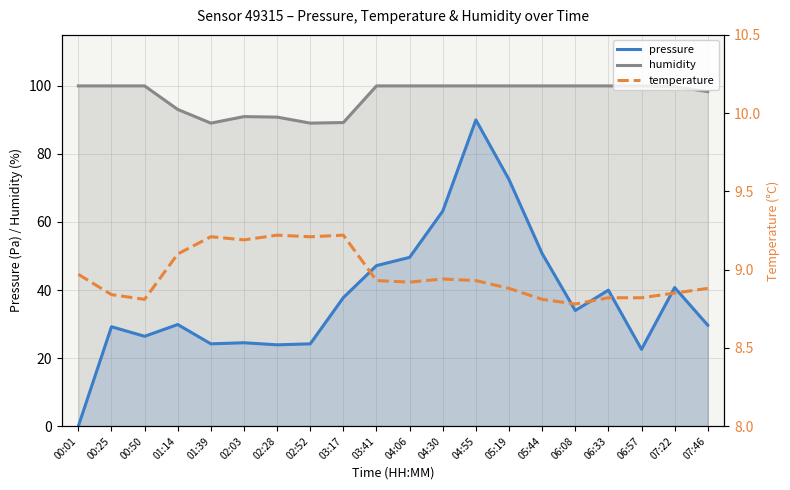

In temperature, how many points are lower than both neighbors (excluding endpoints)?

5